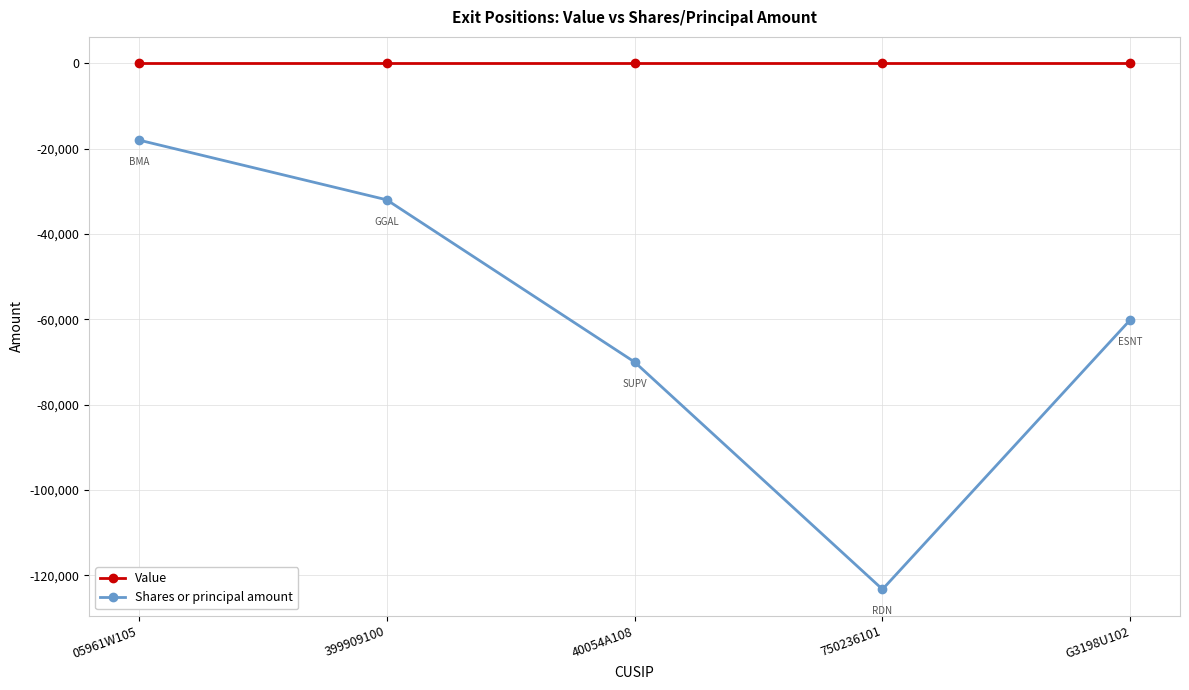

What is the total value across all series at 399909100?

-32000